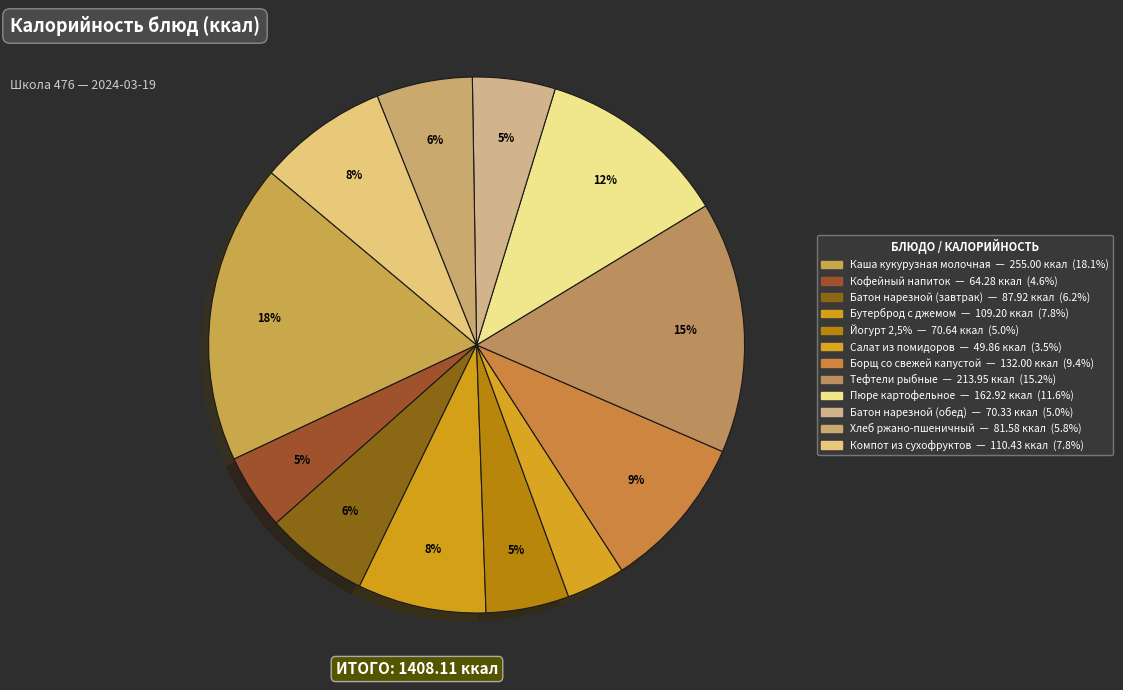

Does any single category account for the majority?

No